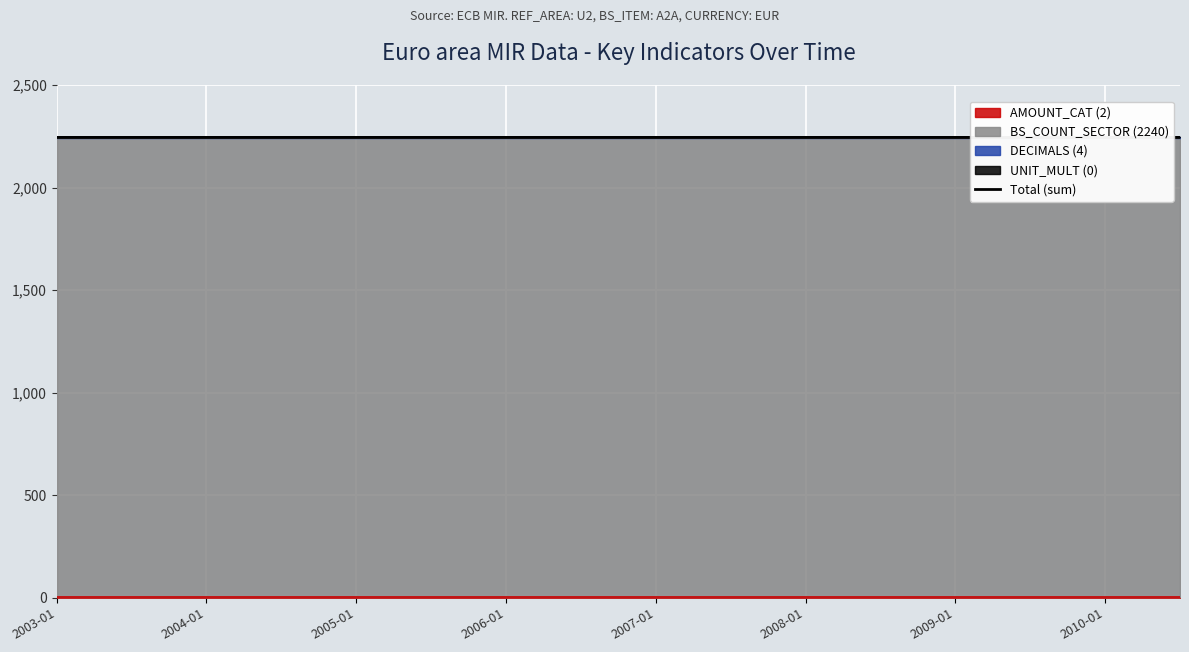

The DECIMALS (4) series shows 4 at 2006-07. True or false?

True